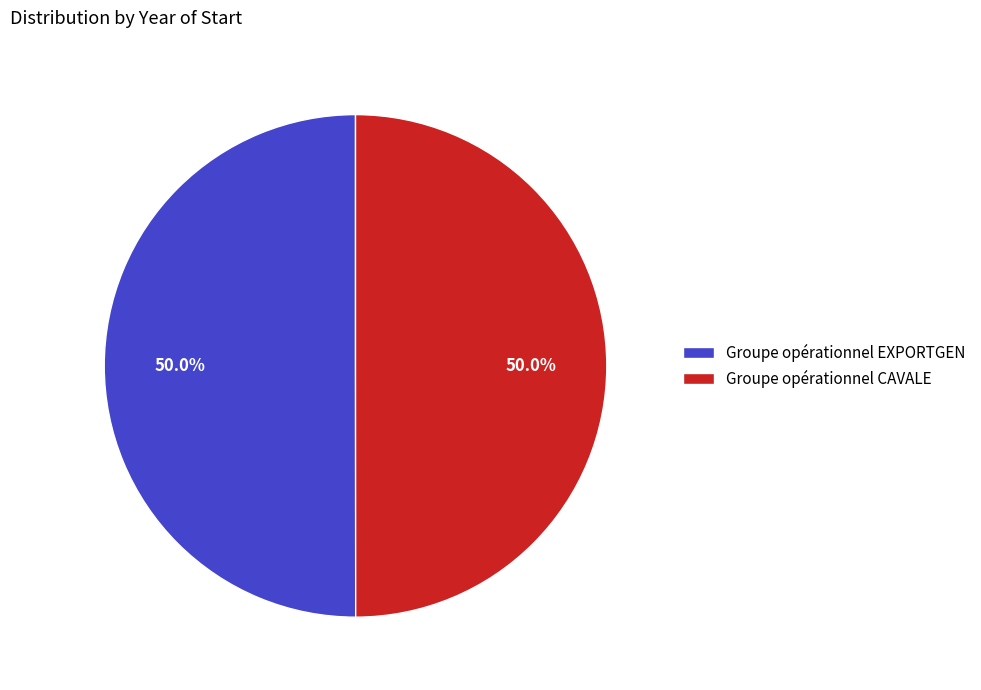

Combined, what portion of the pie is Groupe opérationnel EXPORTGEN and Groupe opérationnel CAVALE?

100.0%